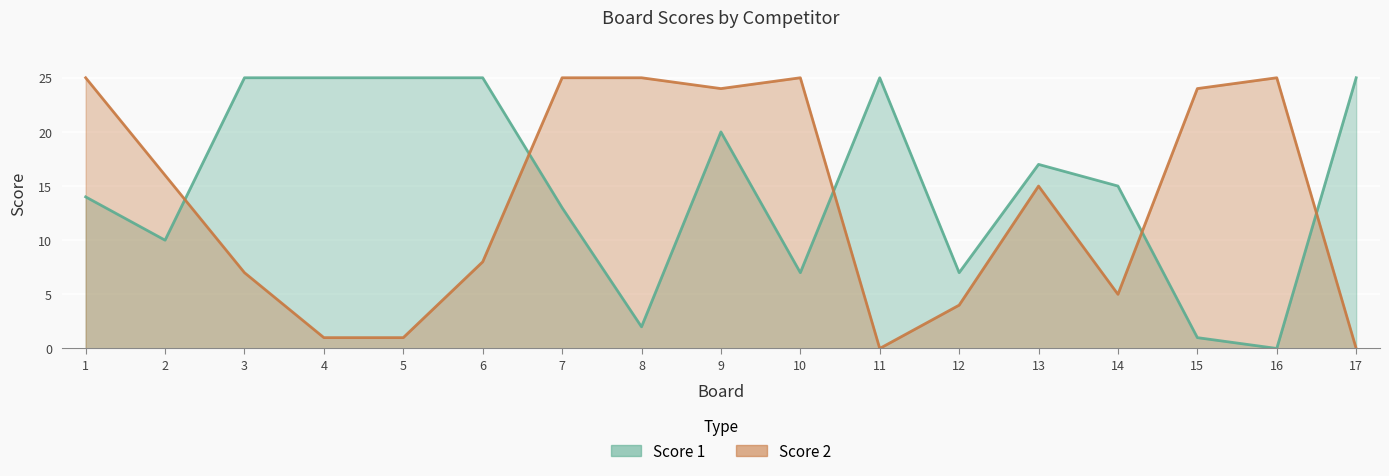

Between which two adjacent categories do Score 1 and Score 2 first intersect?

2 and 3